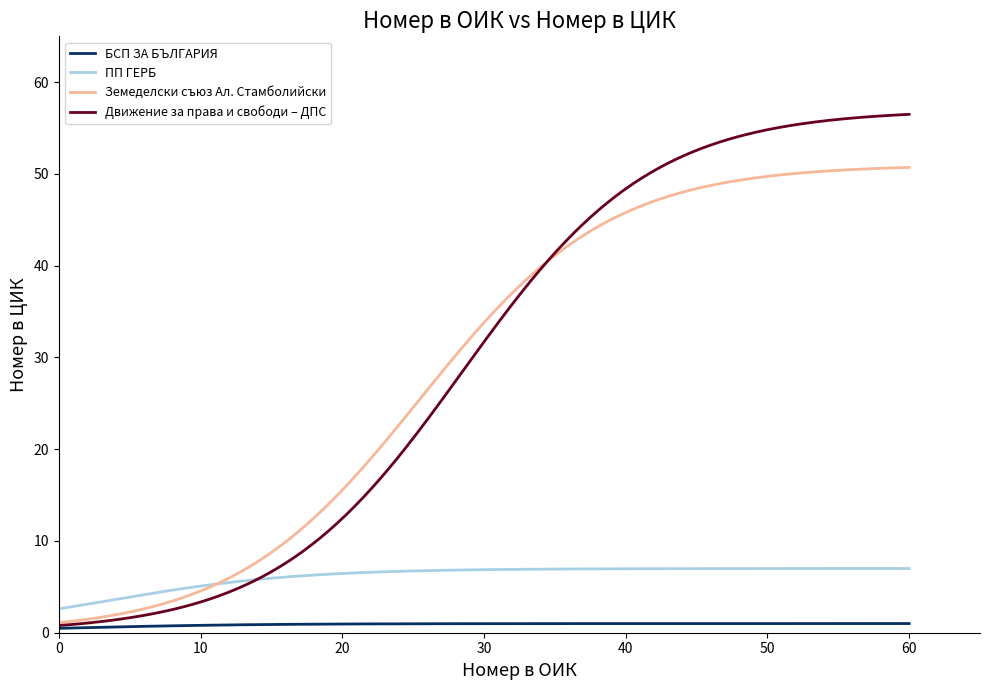

What is the sum of all БСП ЗА БЪЛГАРИЯ values?

275.4